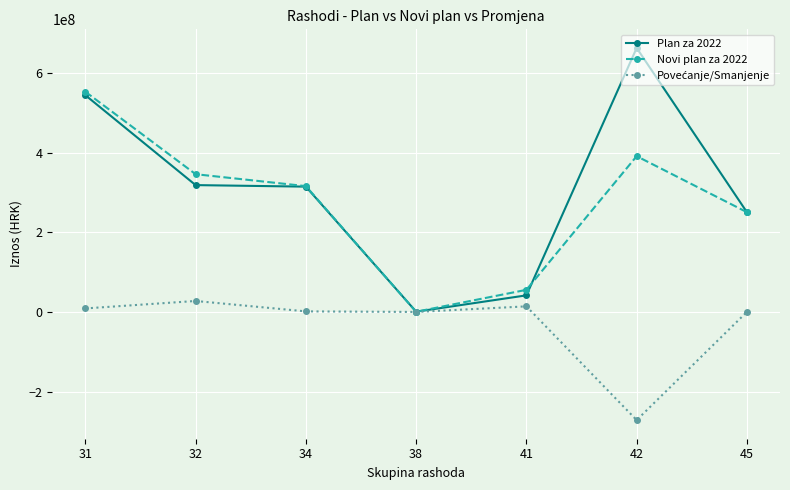

Where is the first local maximum for Novi plan za 2022?

42